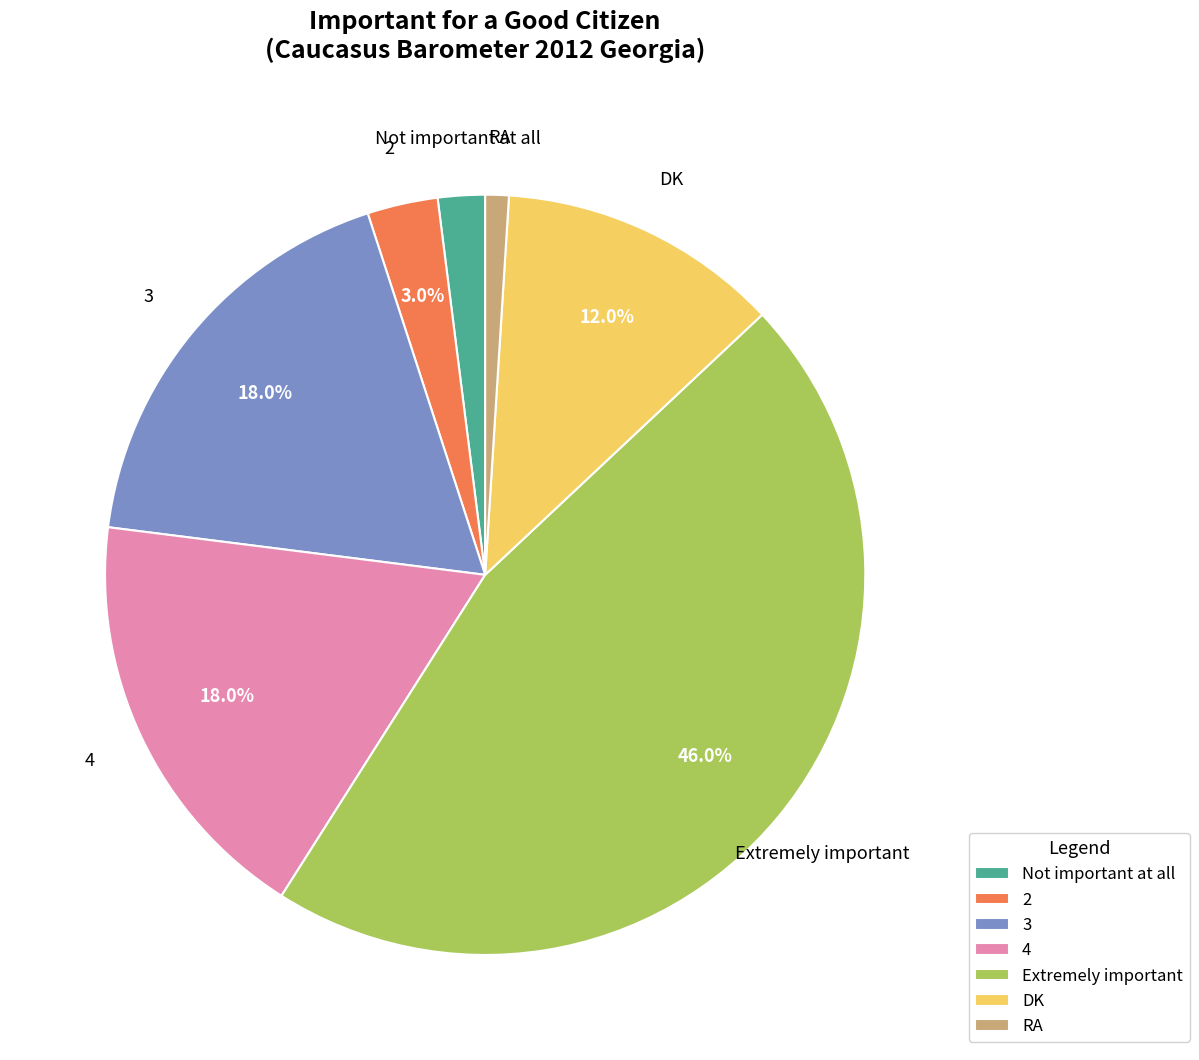

Is it true that 3 is 18% of the pie?

True